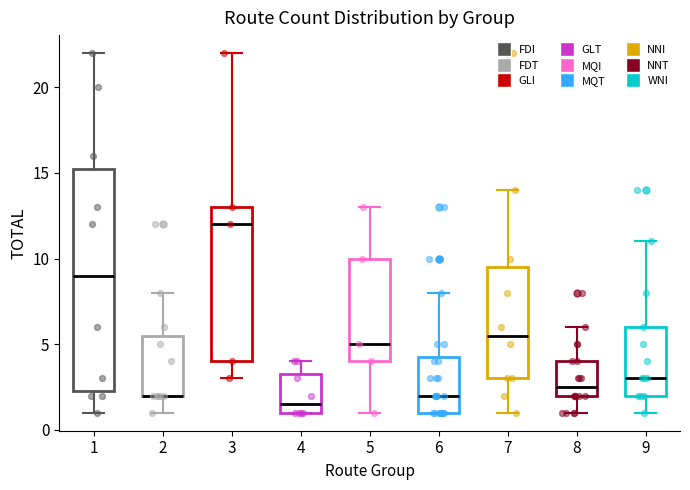

Which box is the tallest, from its lower edge to its upper edge?

1